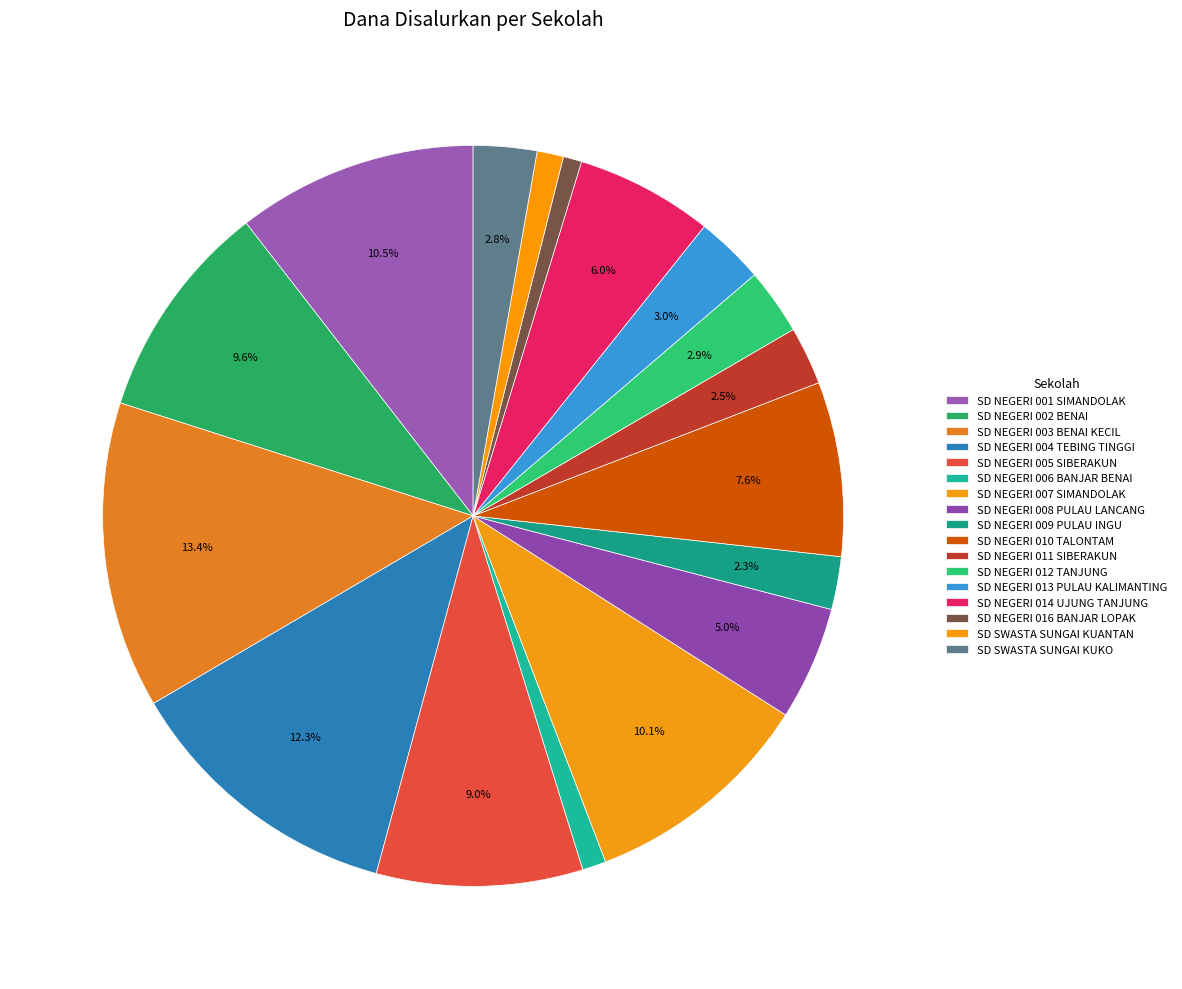

Which category has the smallest portion of the pie?

SD NEGERI 016 BANJAR LOPAK